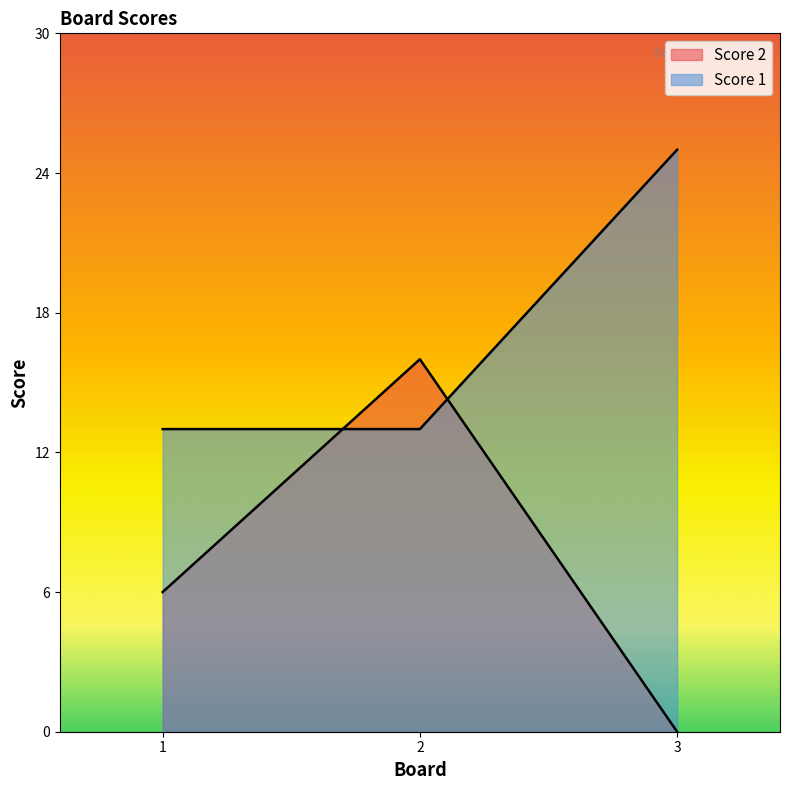

The value of Score 2 at 3 is 0. True or false?

True